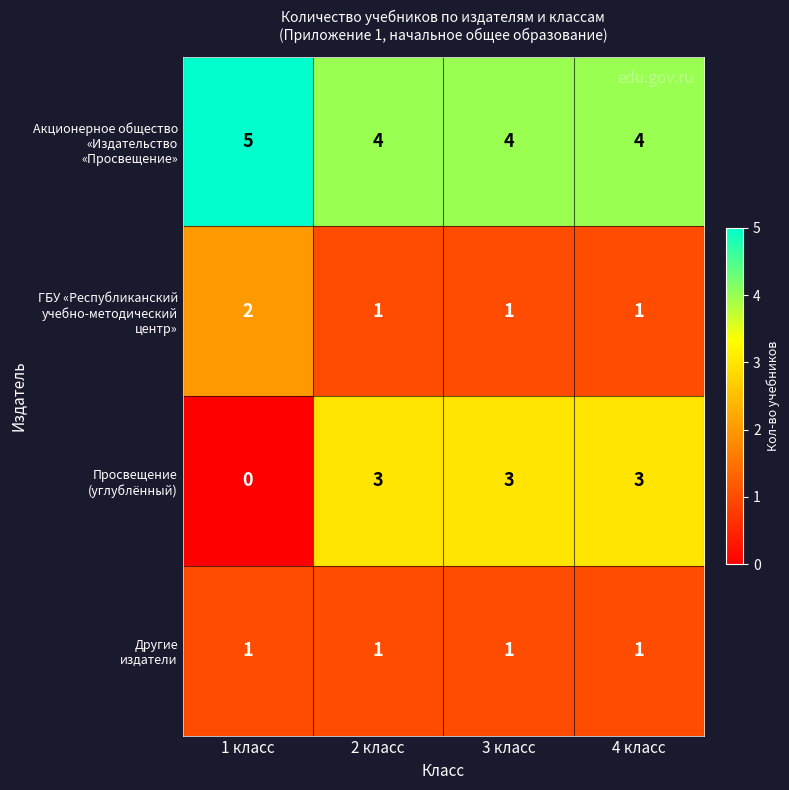

What is the difference between the highest and lowest values at 3 класс?

3